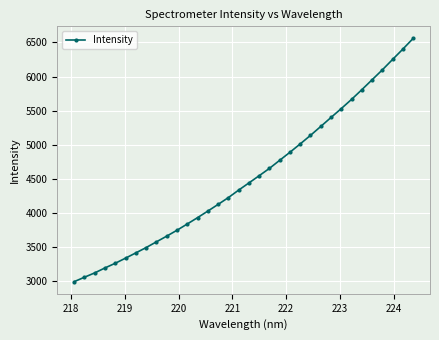

What is the greatest value displayed?

6557.8